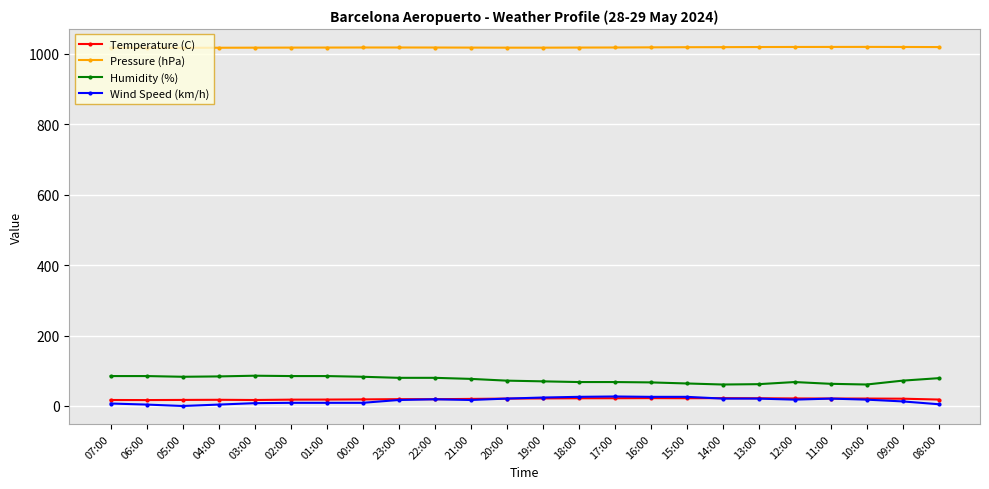

True or false: Wind Speed (km/h) has more than 1 interior local peaks.

True